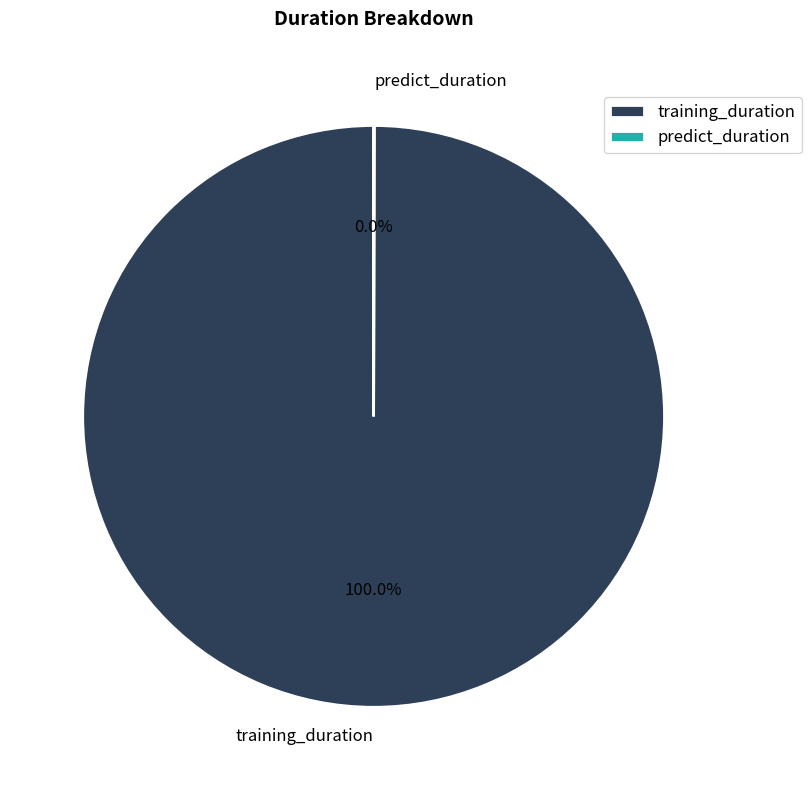

Is there a majority slice in this chart?

Yes